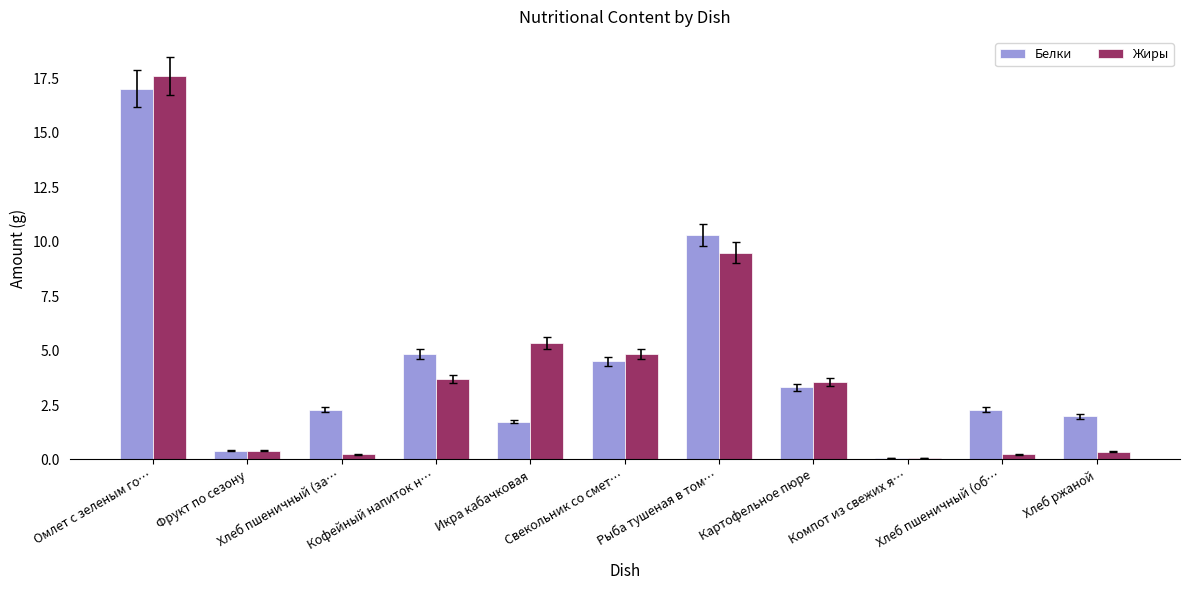

Which label corresponds to the largest value in the chart?

Омлет с зеленым го…